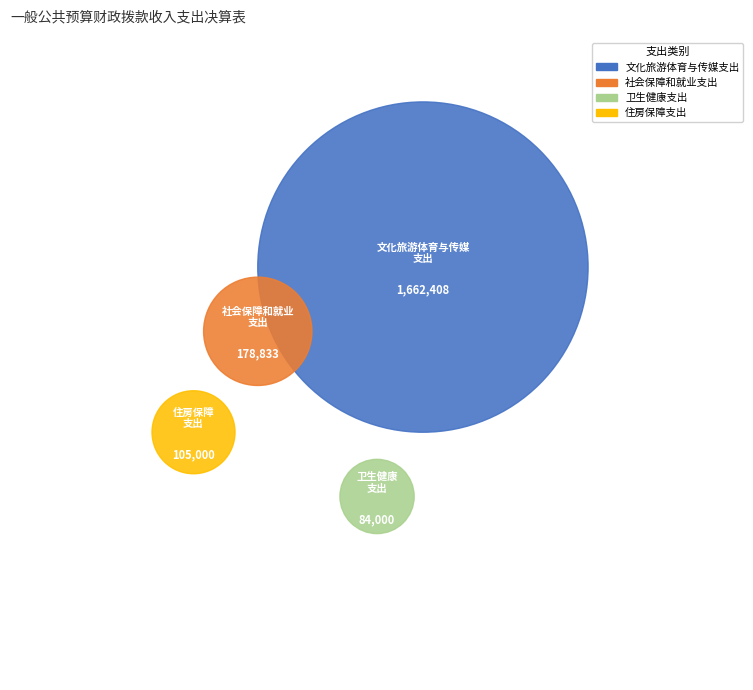

What is the change in value from 文化旅游体育与传媒支出 to 卫生健康支出?

-1578408.3